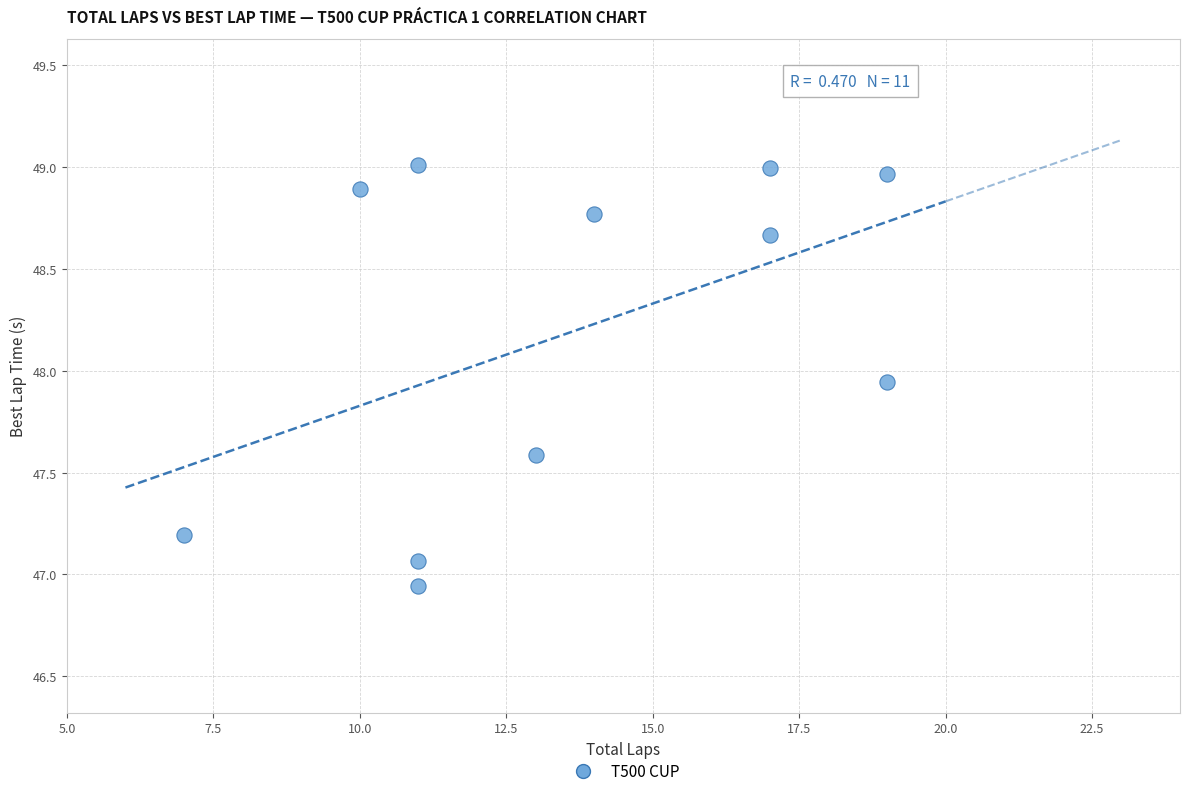

What is the average Y value?

48.2